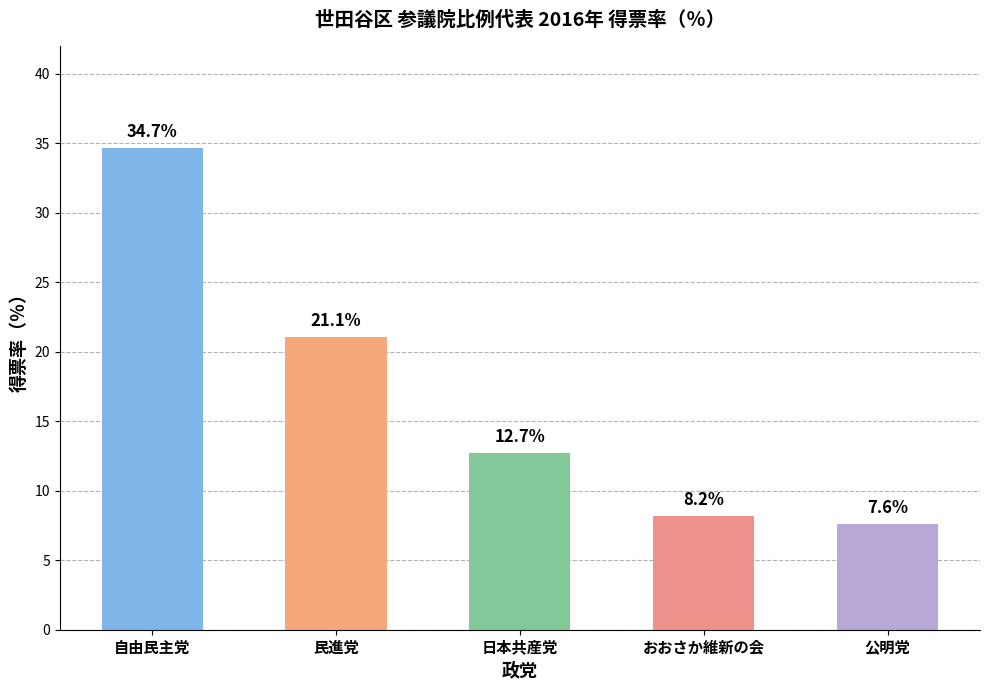

What is the sum of all values?

84.3